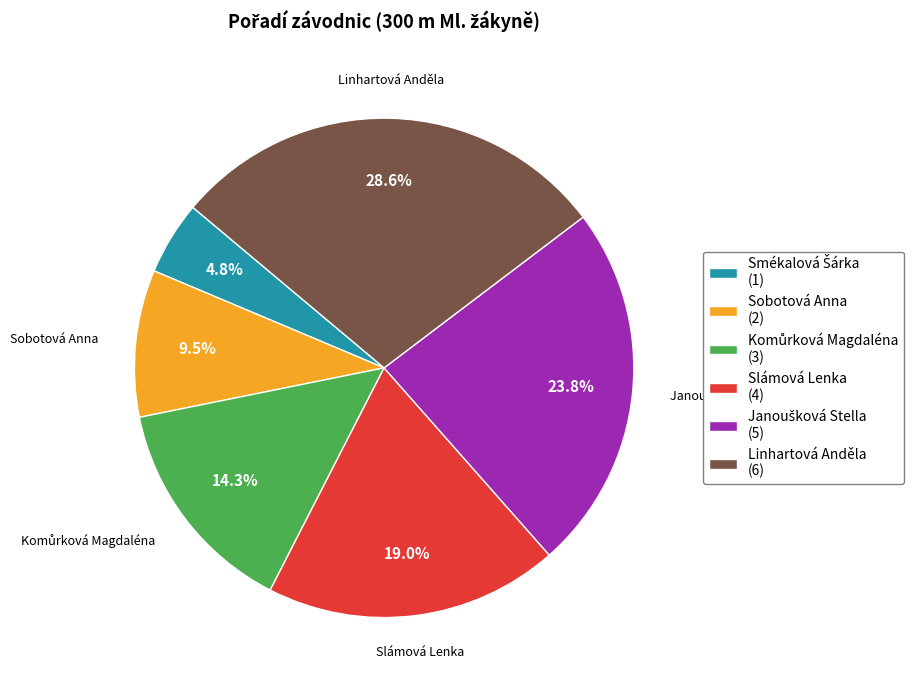

What is the ratio of the value at Sobotová Anna (2) to the value at Linhartová Anděla (6)?

0.3